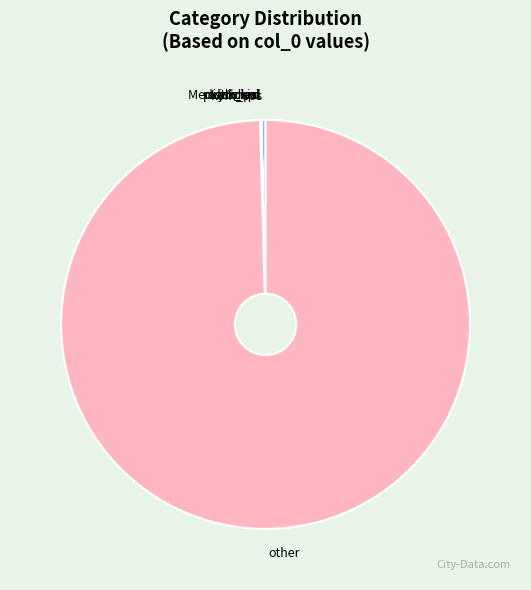

Does any single category account for the majority?

Yes